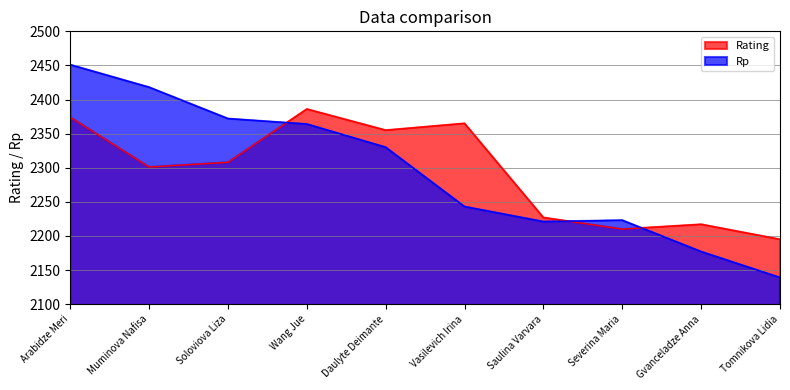

What is the smallest value displayed?

2139